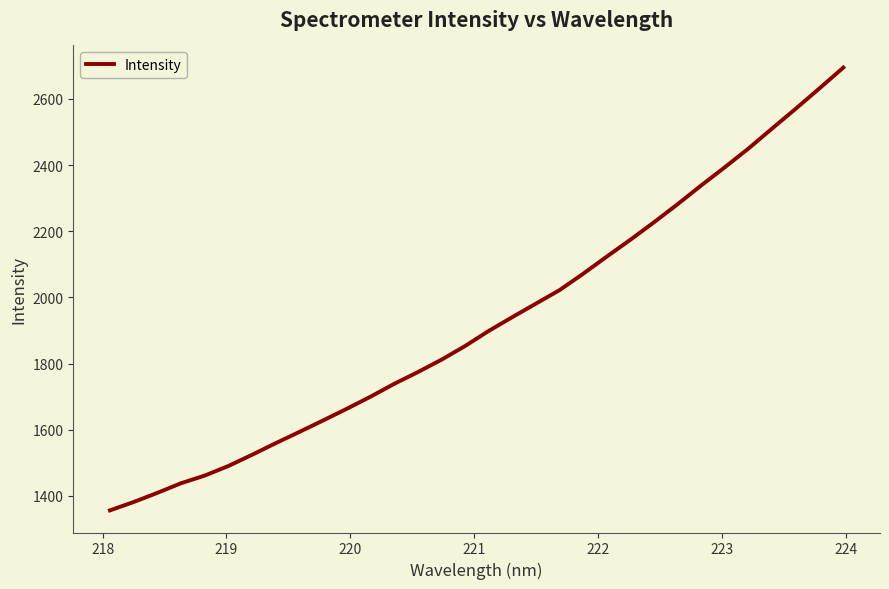

What is the smallest value displayed?

1356.1